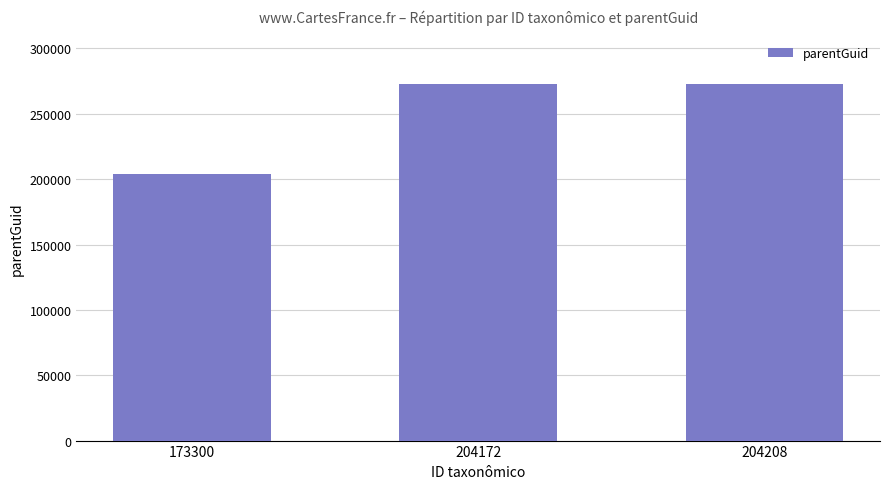

What is the value of the 2nd bar from the left?

273108